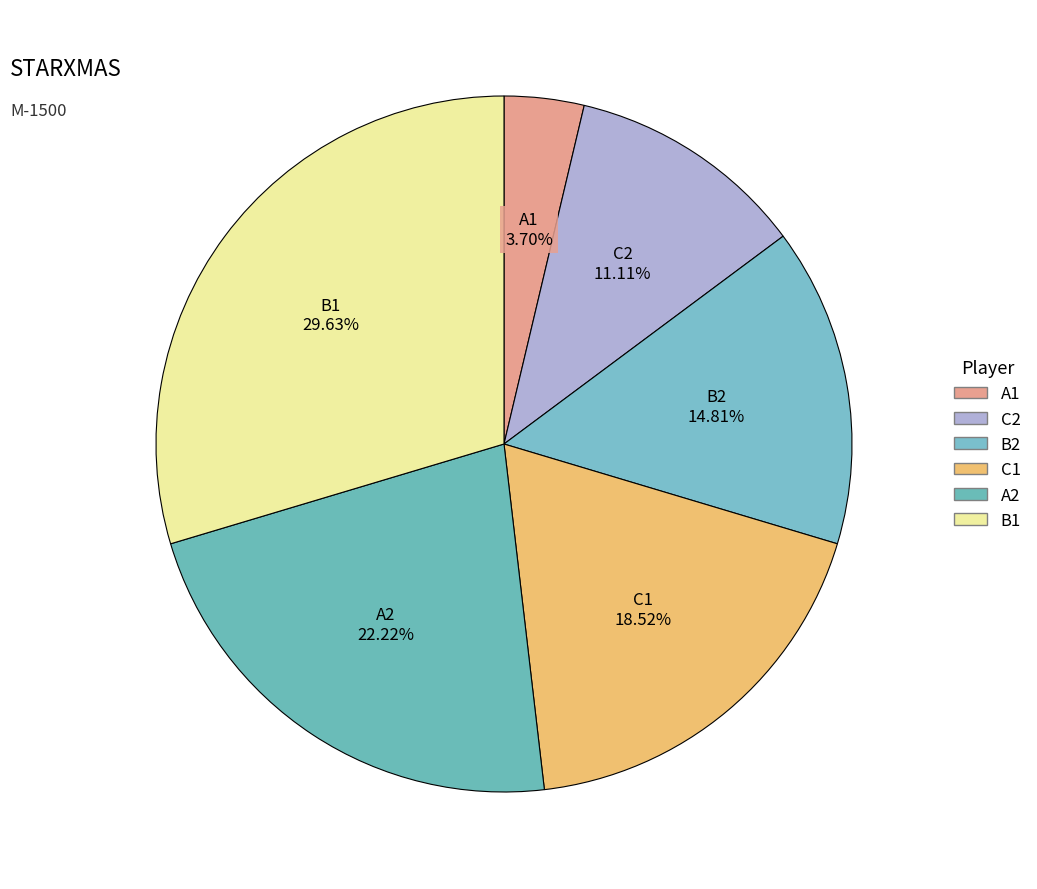

Rank the categories by value from lowest to highest.

A1, C2, B2, C1, A2, B1